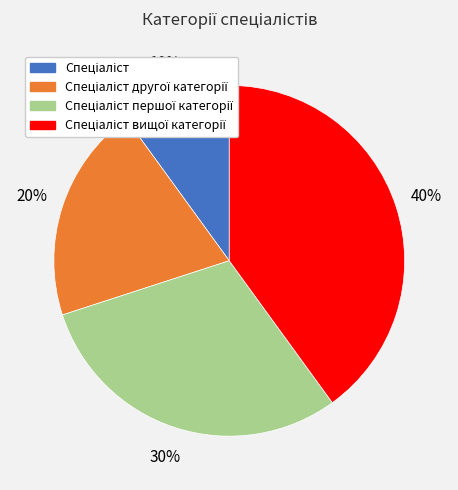

How many slices are in this pie chart?

4